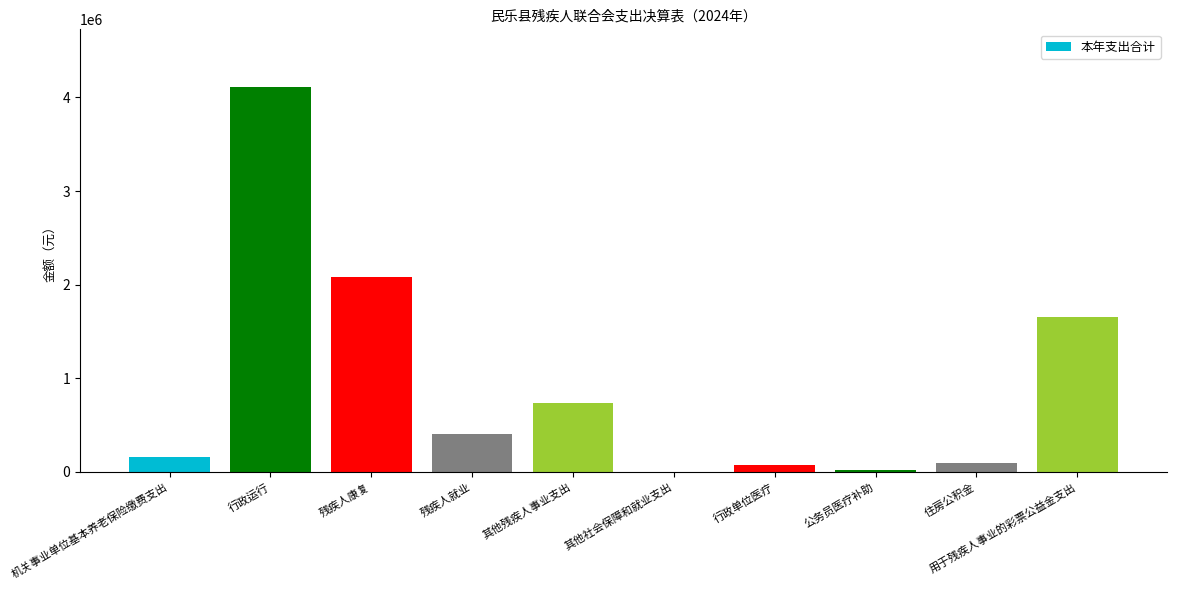

What is the sum of the values at 其他残疾人事业支出 and 住房公积金?

837098.4